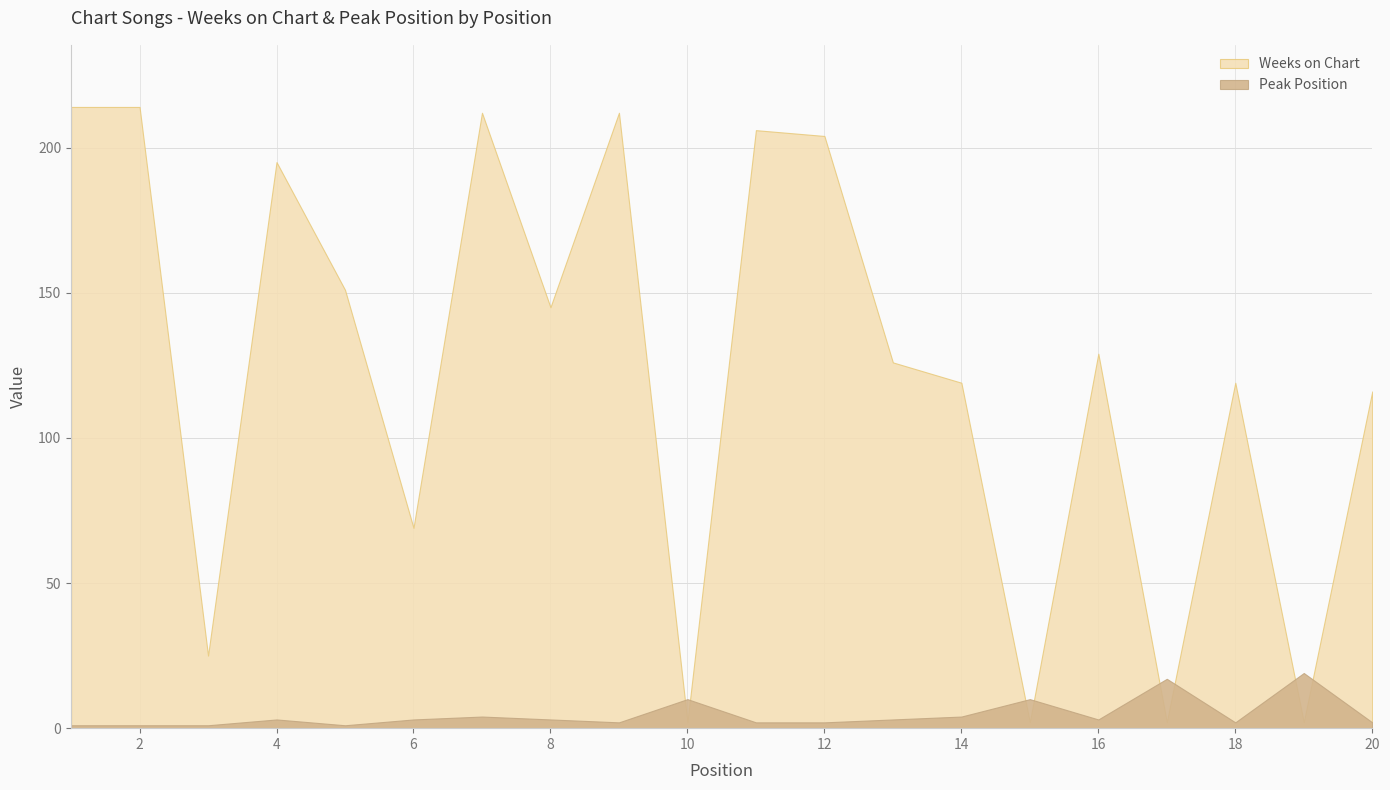

What is the value of the Weeks on Chart point at the 19th from the left?

2